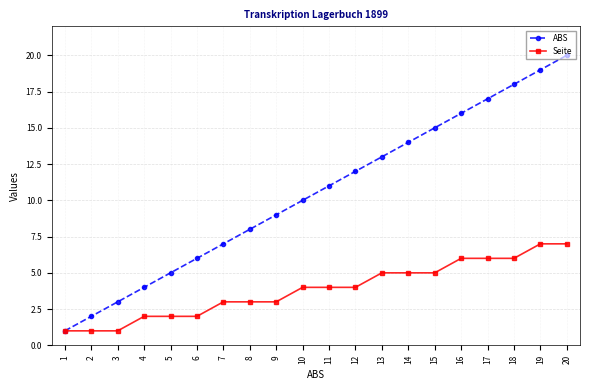

Read the Seite value at 1.

1